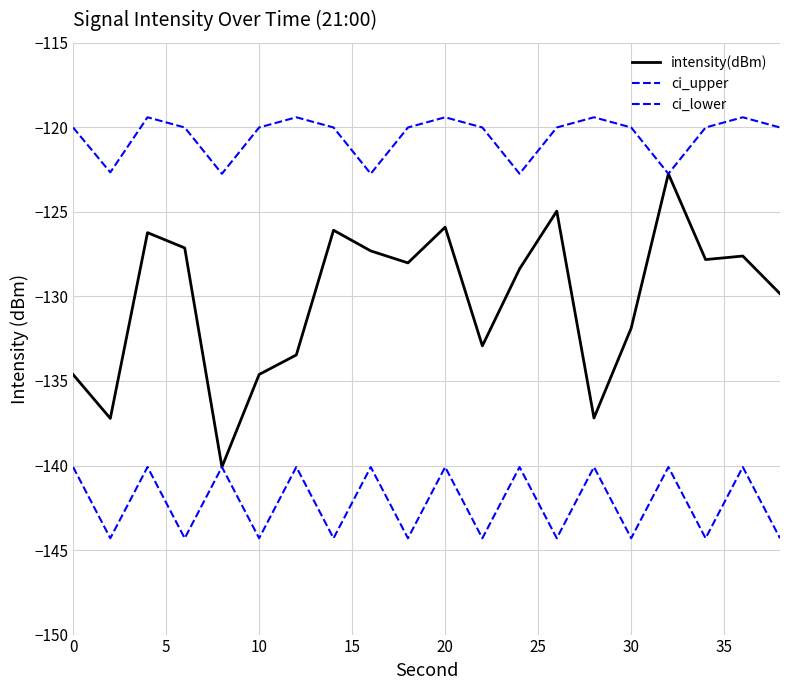

True or false: ci_lower and ci_upper intersect in this chart.

False